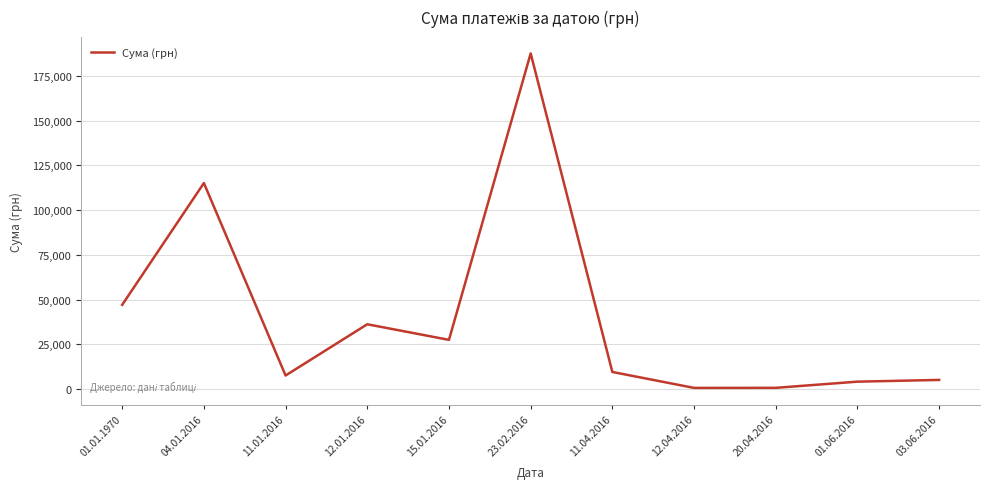

How many lines are shown in the chart?

1